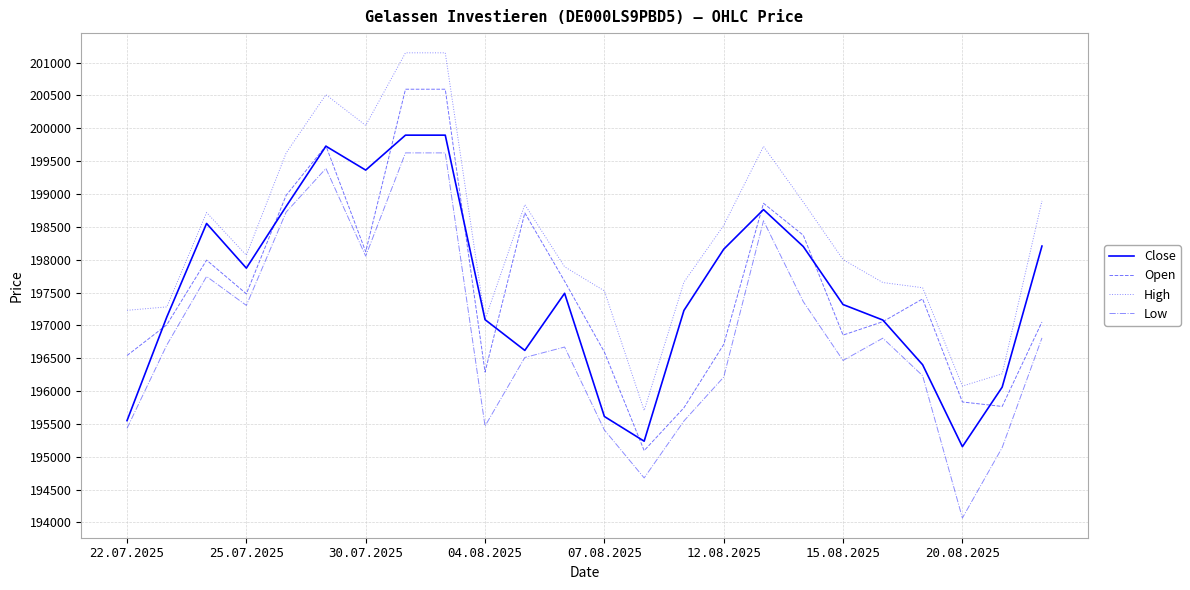

What is the maximum value shown in the chart?

201148